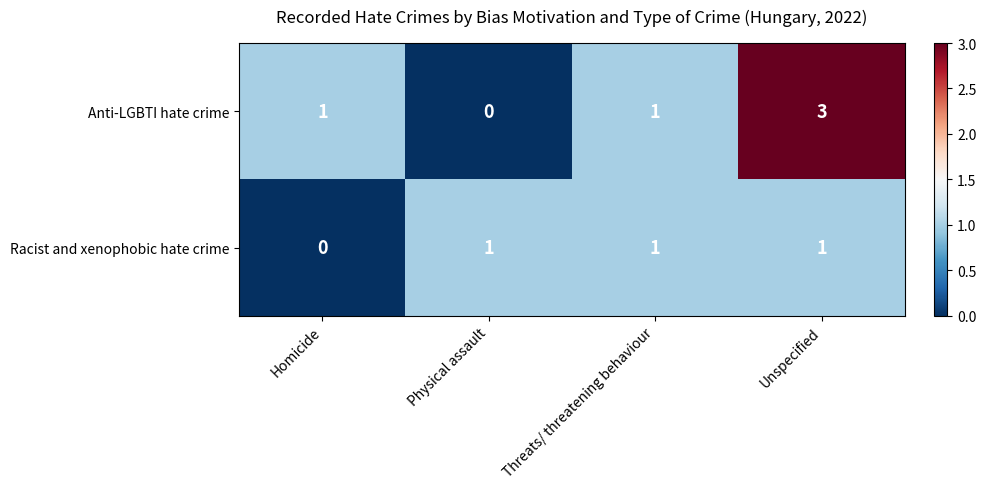

At which category does the chart reach its peak across all series?

Unspecified